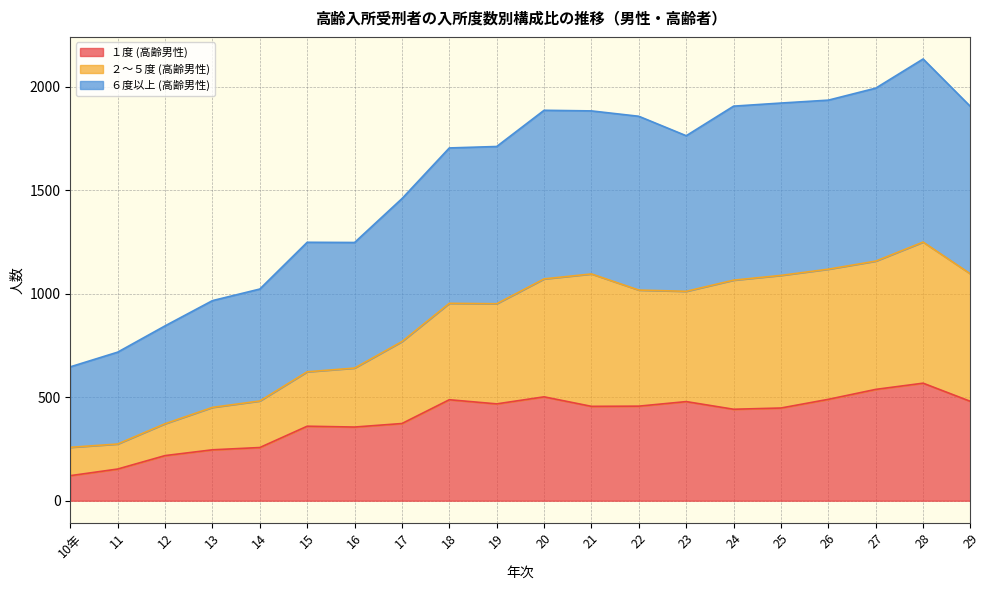

What is the difference between the highest and lowest values at 11?

565